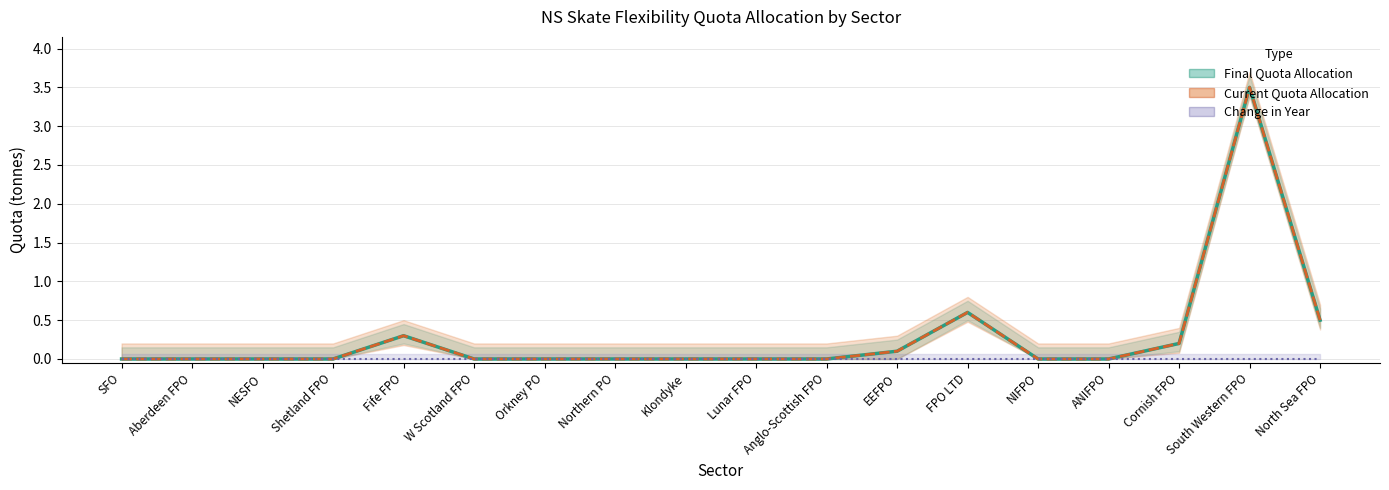

What position from the left is FPO LTD?

13